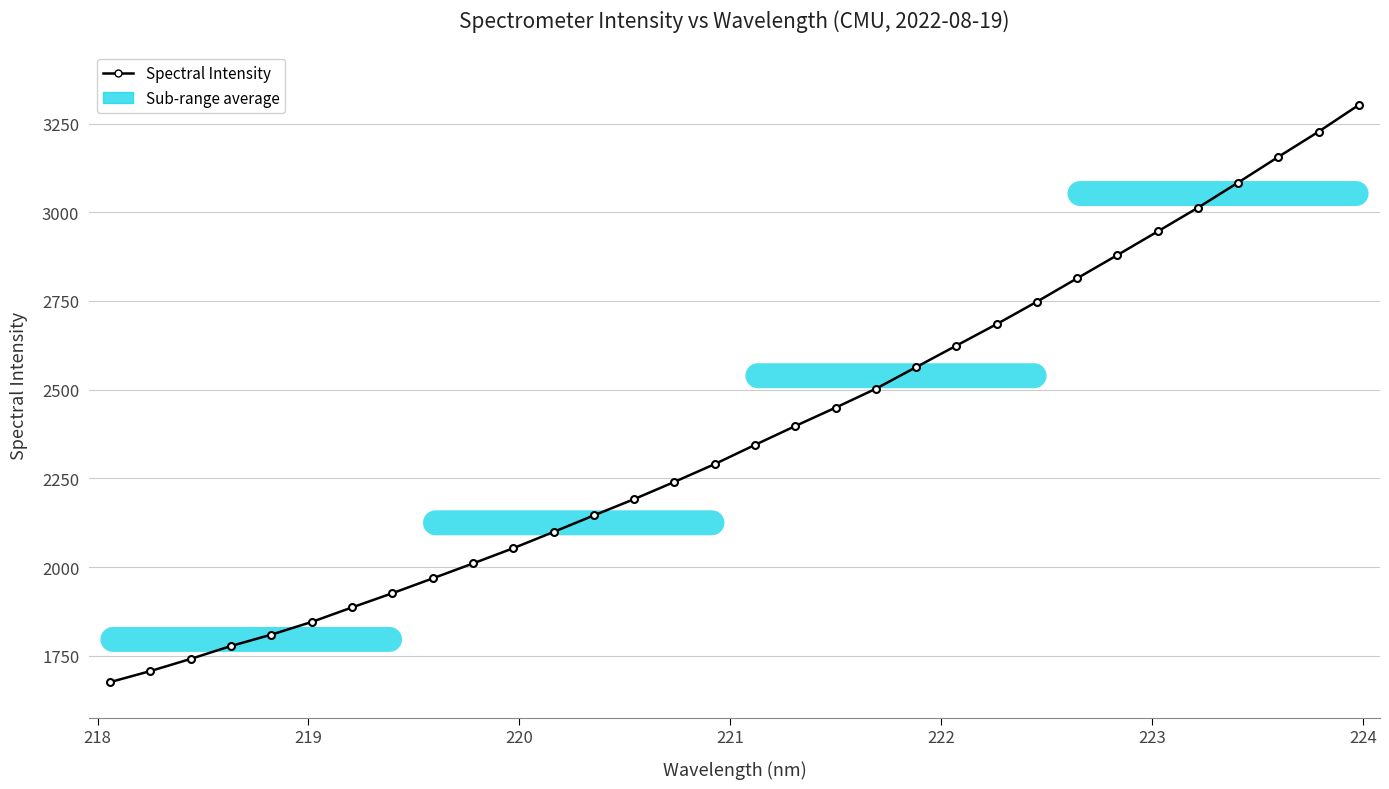

What is the difference between the maximum and minimum values?

1626.5